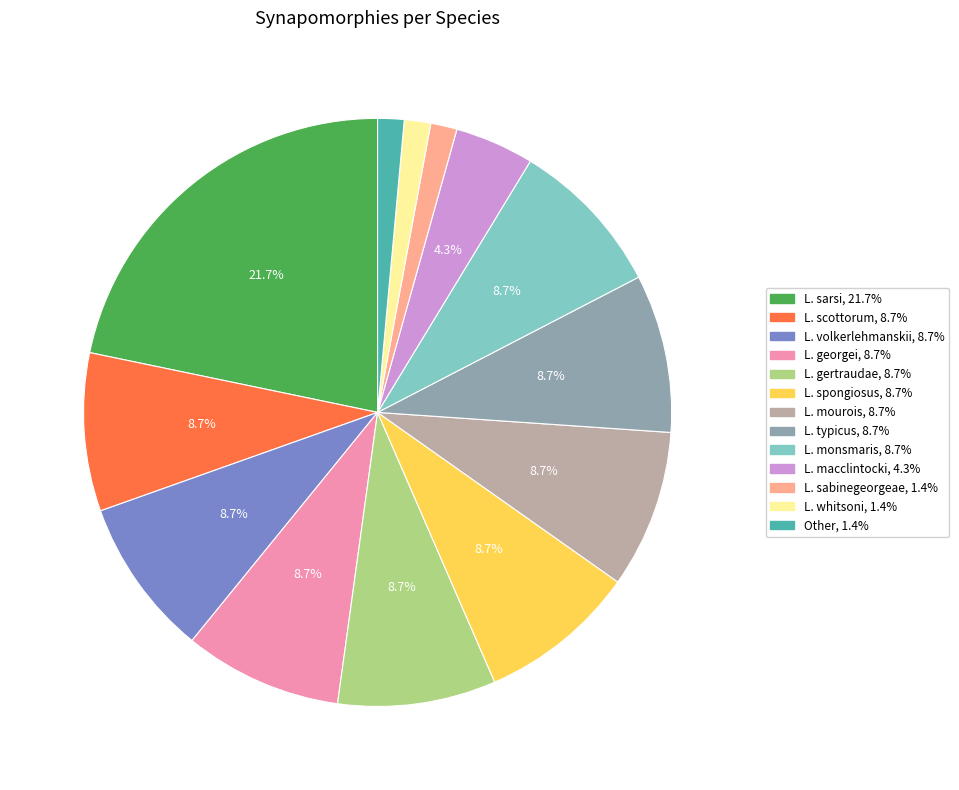

Is L. whitsoni the majority of the pie?

No